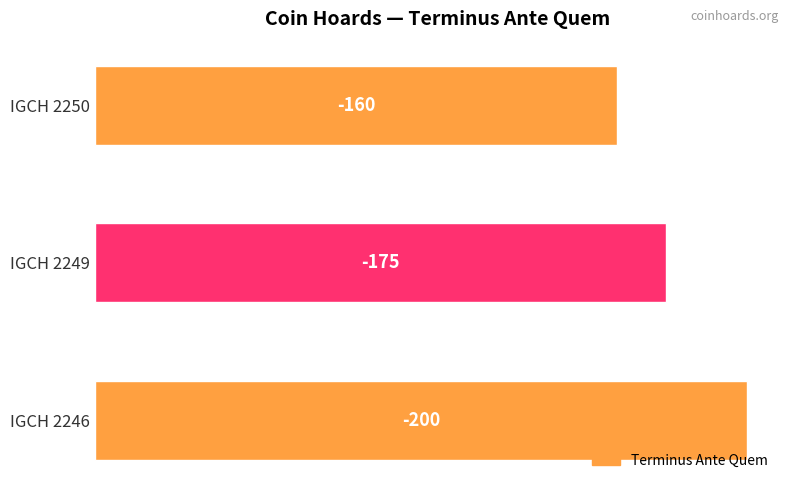

Does the chart contain any negative values?

No